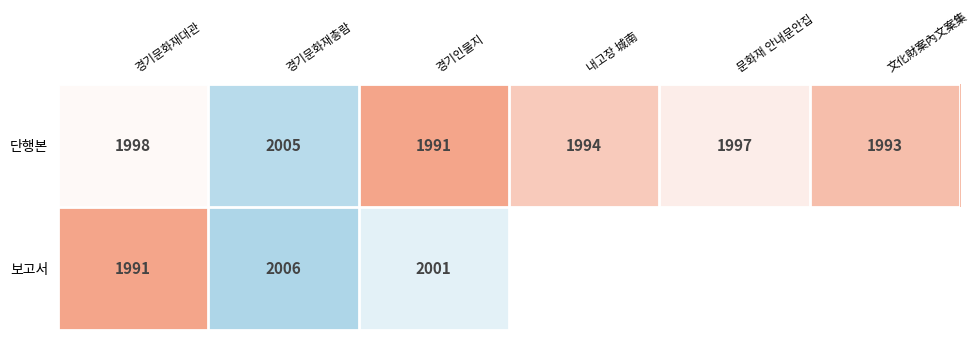

Where does the 단행본 series first go above 1997?

경기문화재대관